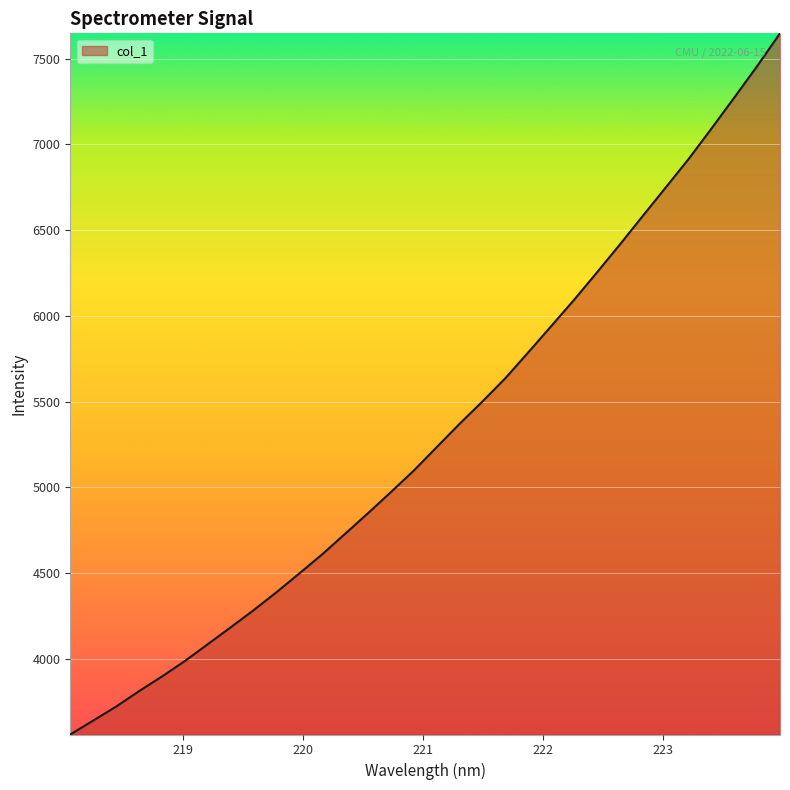

What is the greatest value displayed?

7647.8